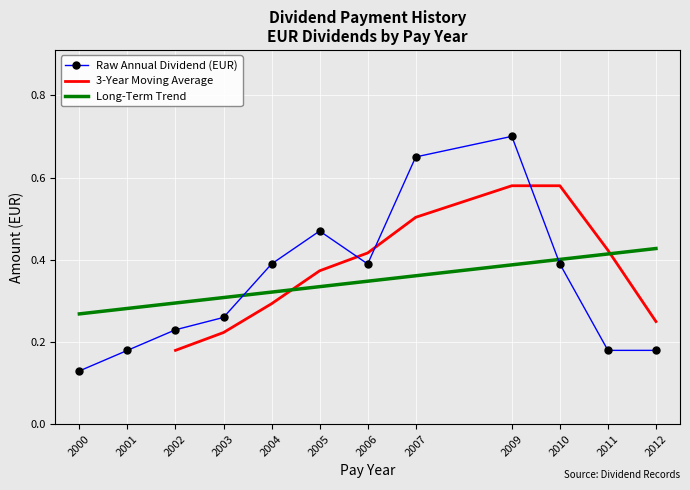

Is the value of Long-Term Trend at 2012 greater than the value of Raw Annual Dividend (EUR) at 2010?

Yes